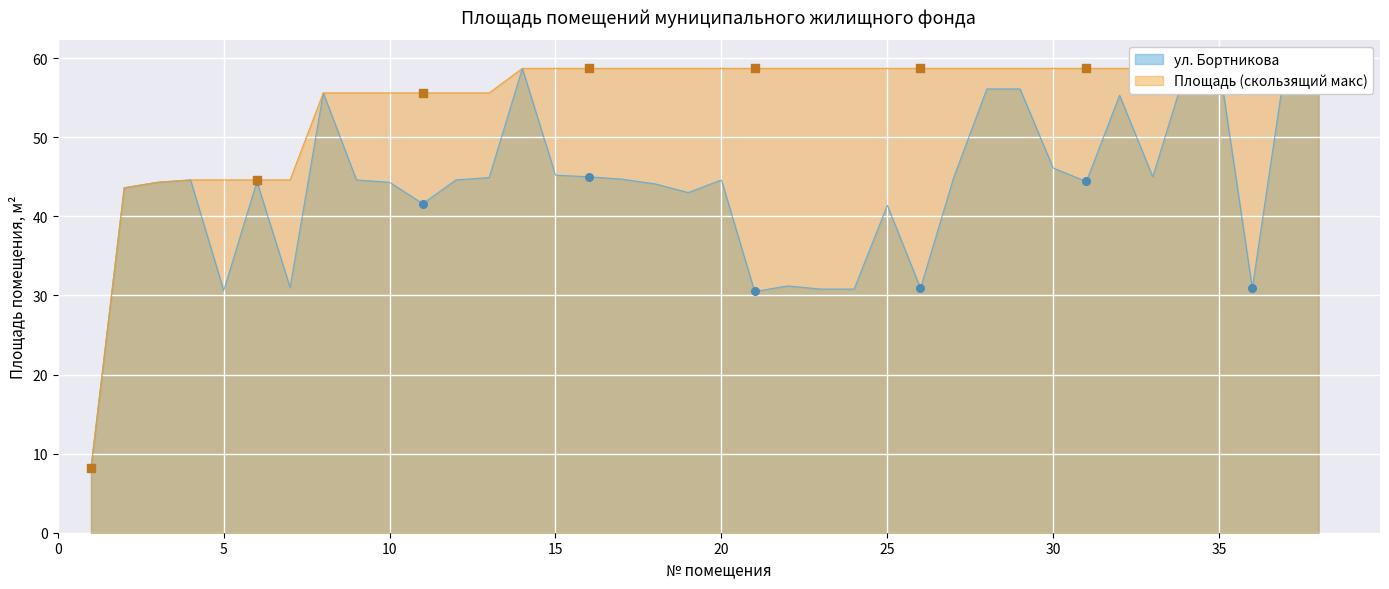

Which series has the largest total across all categories?

Площадь (скользящий макс)